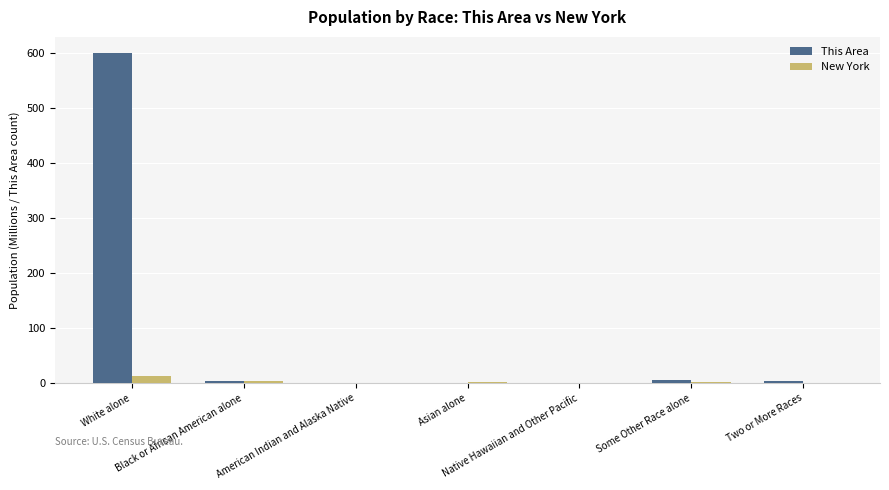

Is the value of New York at White alone greater than the value of This Area at Asian alone?

Yes